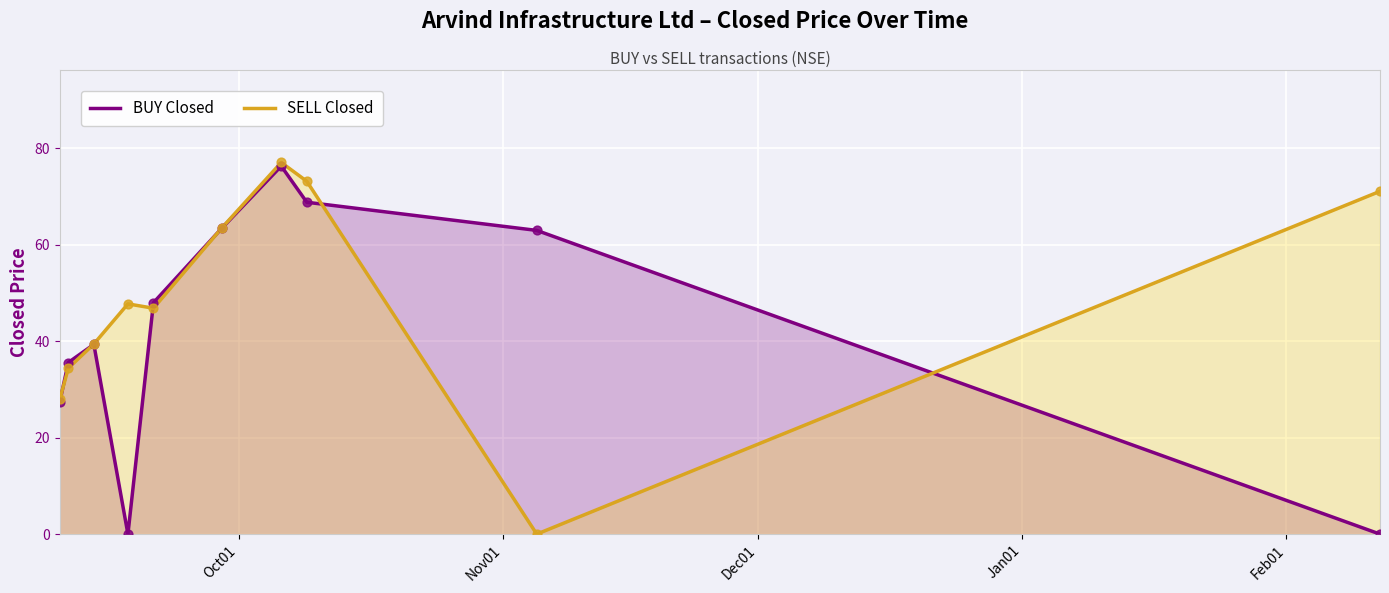

Which series contains the highest Y value?

SELL Closed